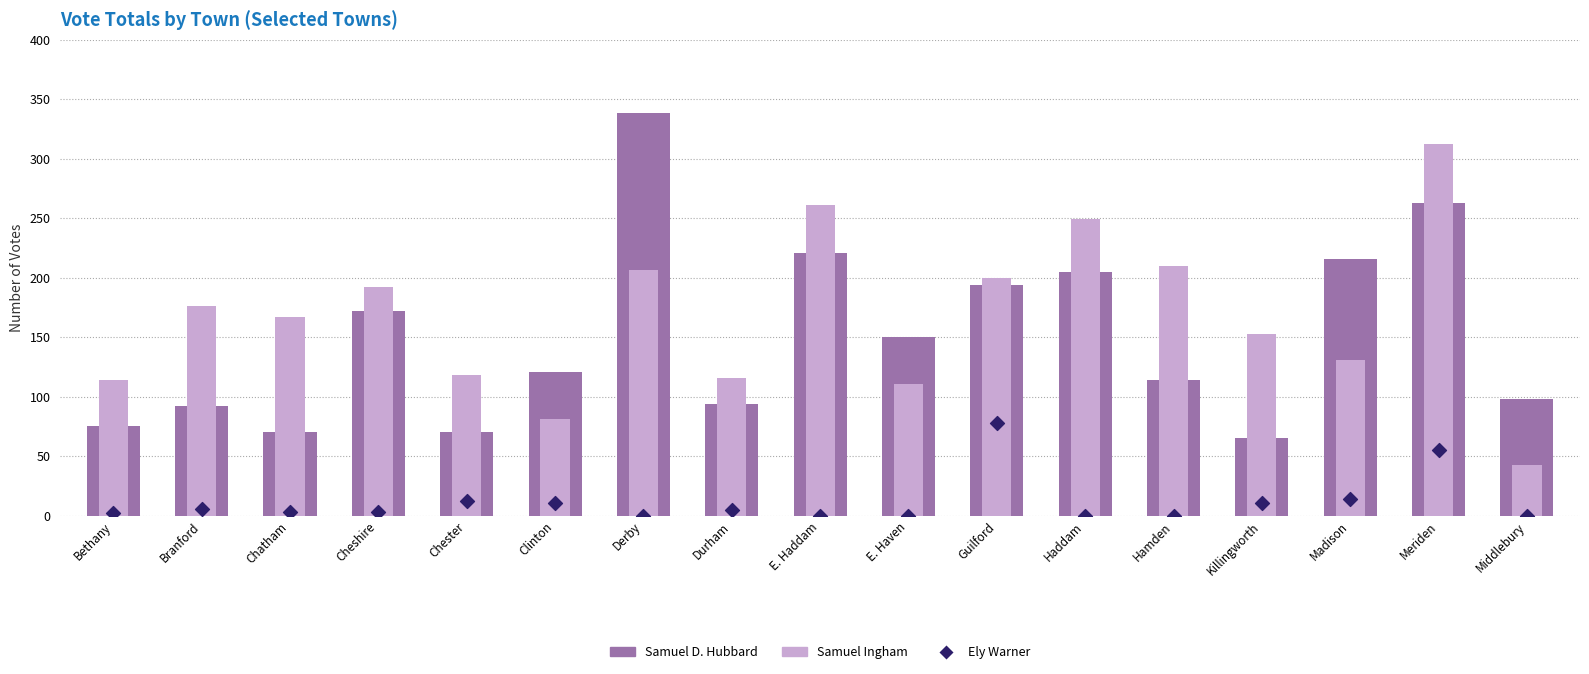

Is the value of Ely Warner at Middlebury greater than the value of Samuel Ingham at E. Haven?

No